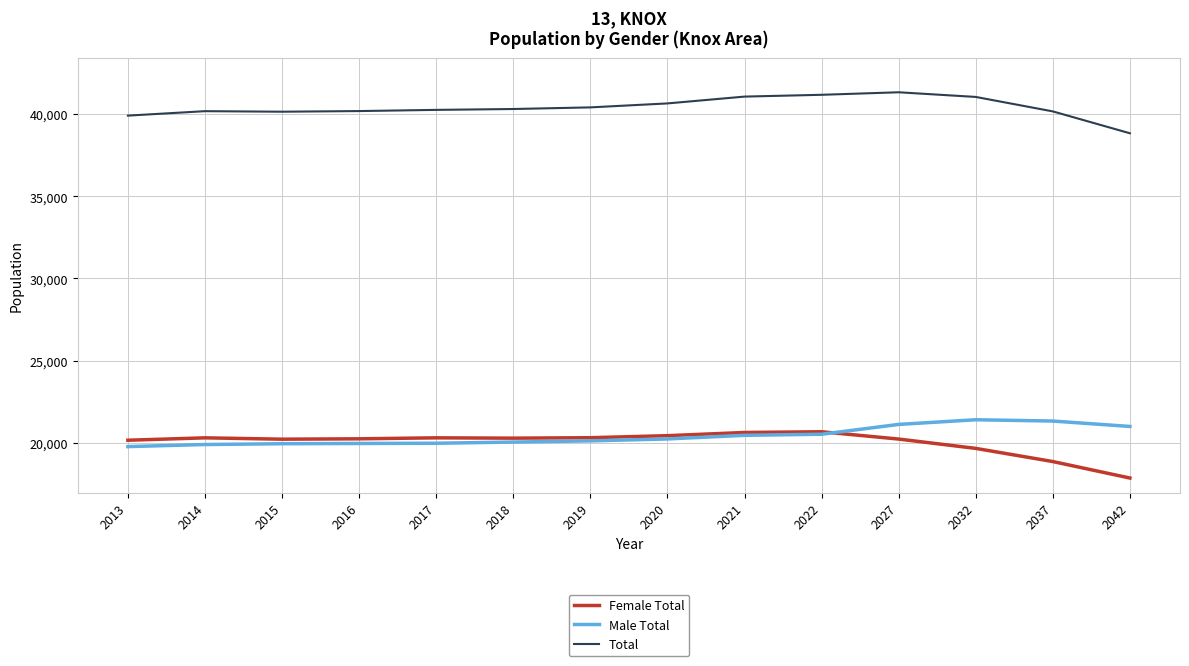

At which label does Female Total reach its minimum?

2042